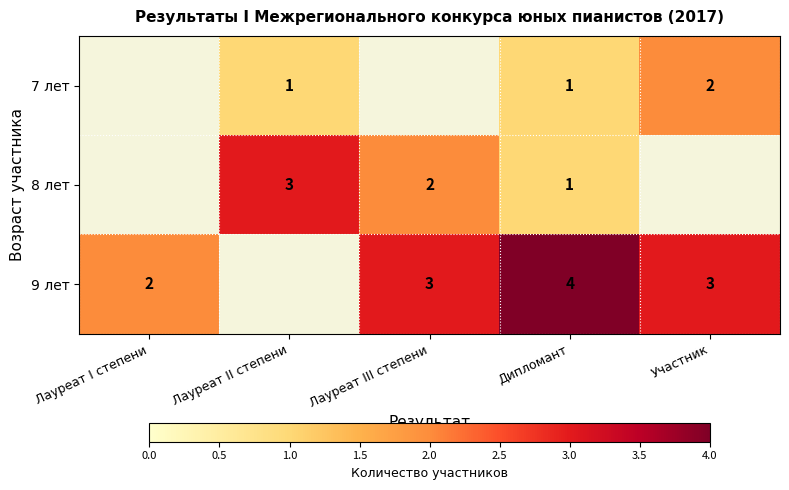

What is the total value across all series at Дипломант?

6